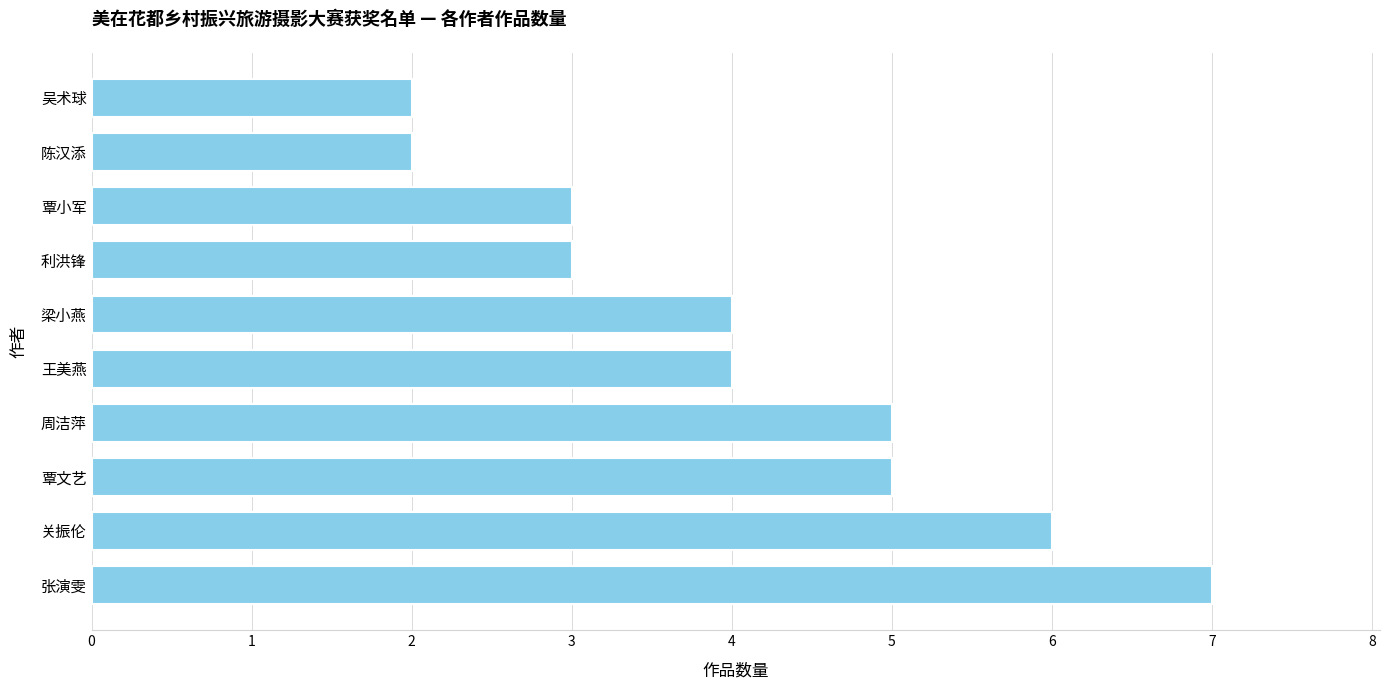

The chart shows a value of 3 at 覃小军. True or false?

True